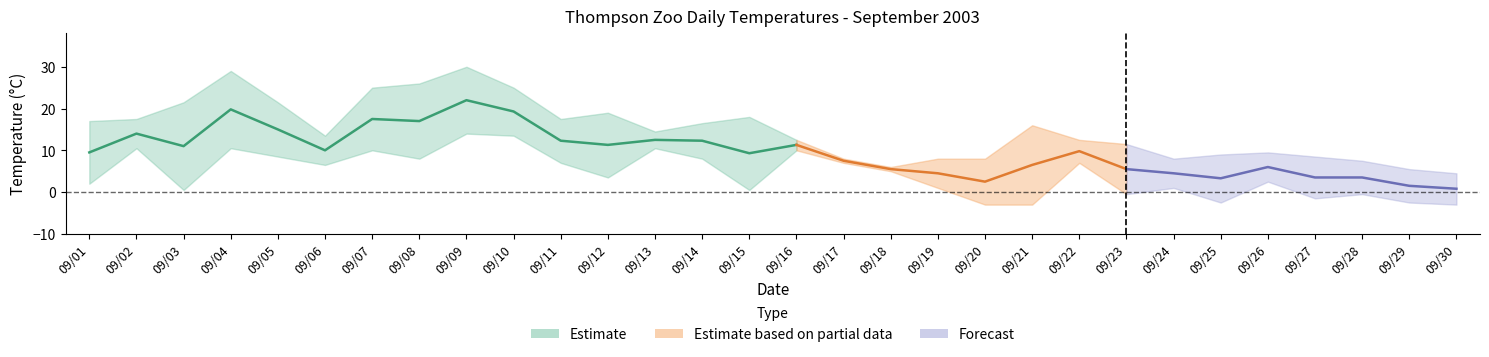

Reading right to left, transcribe all the data shown in this chart.

Max Temp (C): 4.5	5.5	7.5	8.5	9.5	9.0	8.0	11.5	12.5	16.0	8.0	8.0	6.0	8.0	12.5	18.0	16.5	14.5	19.0	17.5	25.0	30.0	26.0	25.0	13.5	21.5	29.0	21.5	17.5	17.0
Mean Temp (C): 0.8	1.5	3.5	3.5	6.0	3.3	4.5	5.5	9.8	6.5	2.5	4.5	5.5	7.5	11.3	9.3	12.3	12.5	11.3	12.3	19.3	22.0	17.0	17.5	10.0	15.0	19.8	11.0	14.0	9.5
Min Temp (C): -3.0	-2.5	-0.5	-1.5	2.5	-2.5	1.0	-0.5	7.0	-3.0	-3.0	1.0	5.0	7.0	10.0	0.5	8.0	10.5	3.5	7.0	13.5	14.0	8.0	10.0	6.5	8.5	10.5	0.5	10.5	2.0